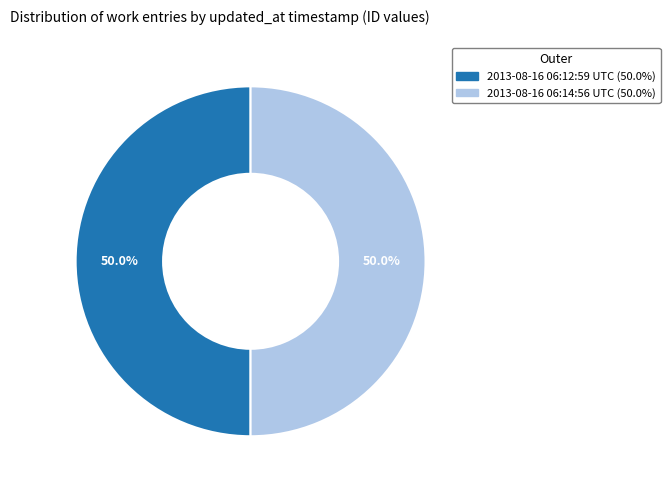

To the nearest percent, what portion does 2013-08-16 06:12:59 UTC represent?

50%